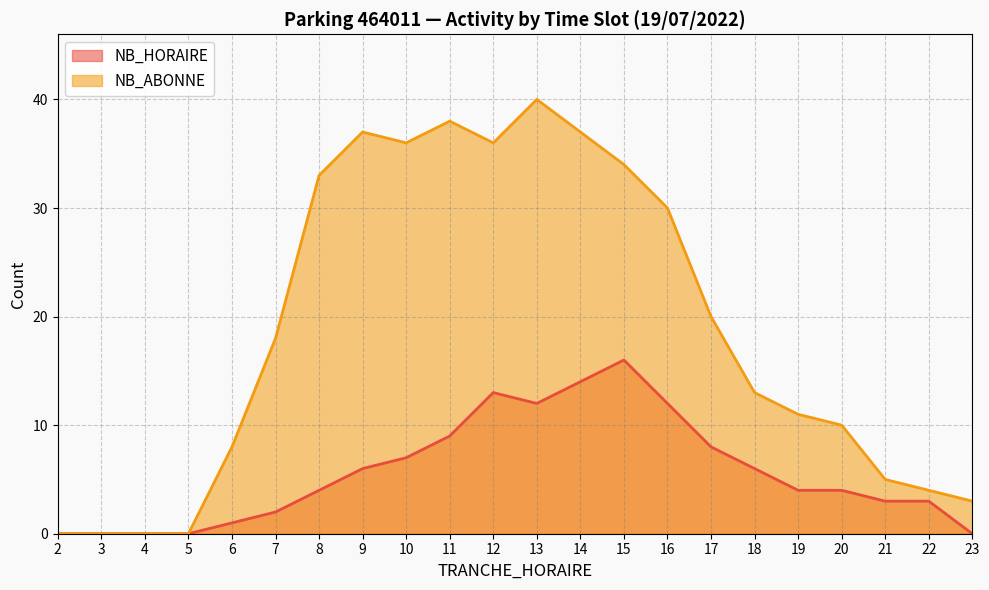

At which label is NB_ABONNE closest to 20?

17